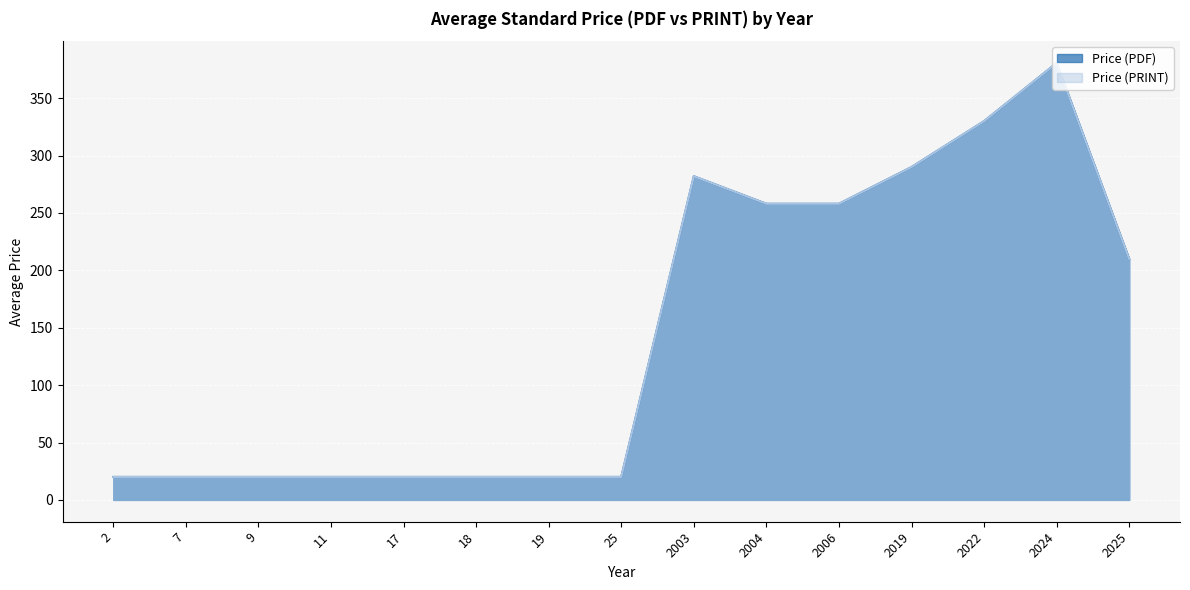

Does the chart display data point markers on the line(s)?

No